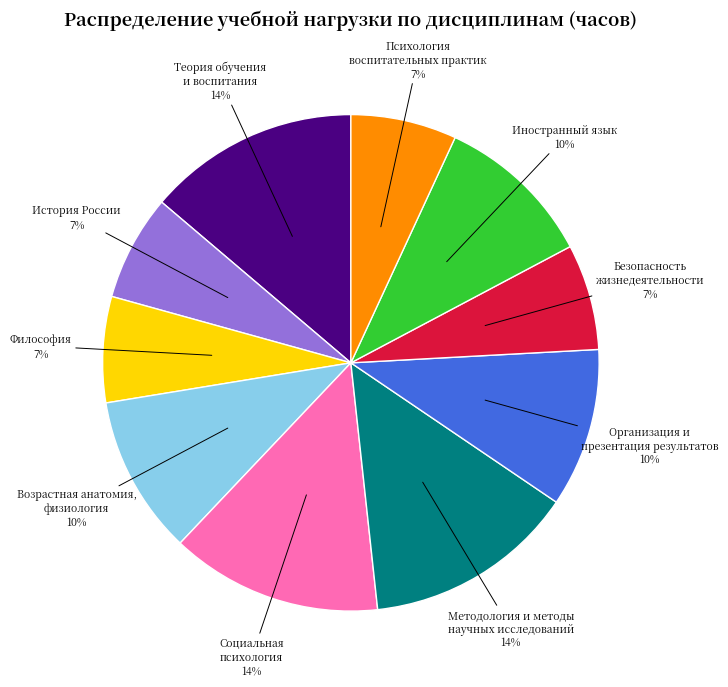

Does any single category account for the majority?

No